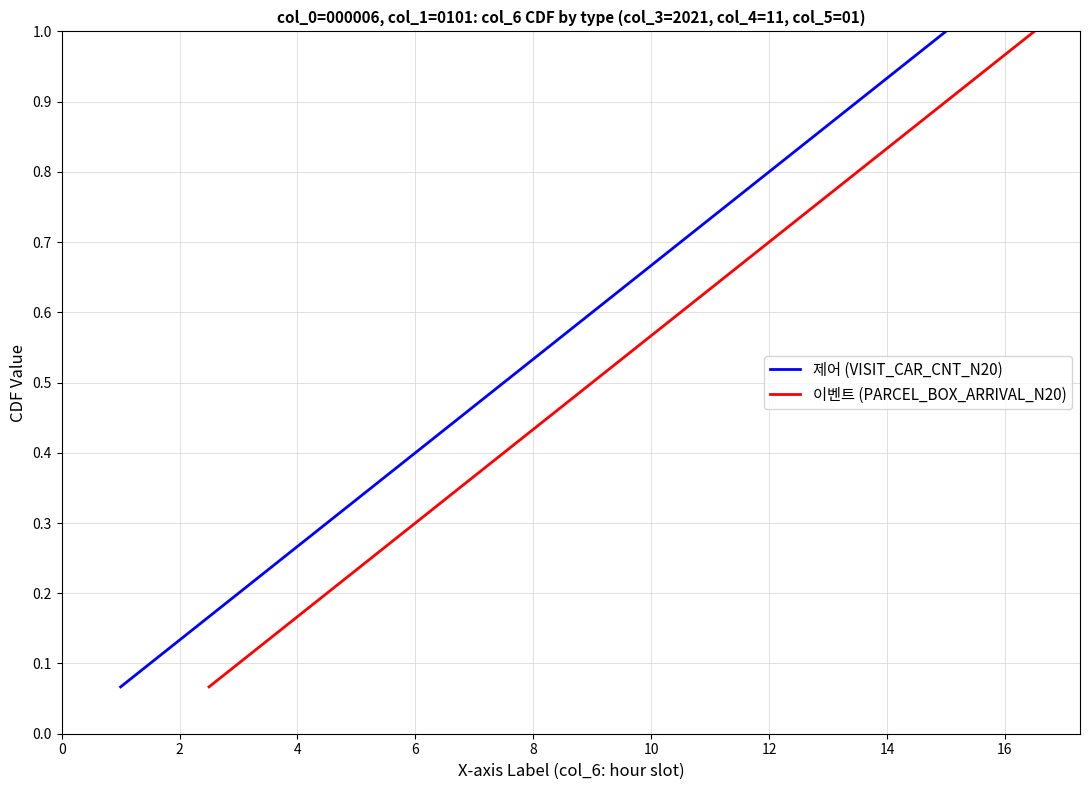

What is the difference between the maximum and minimum values in the 이벤트 (PARCEL_BOX_ARRIVAL_N20) series?

0.9